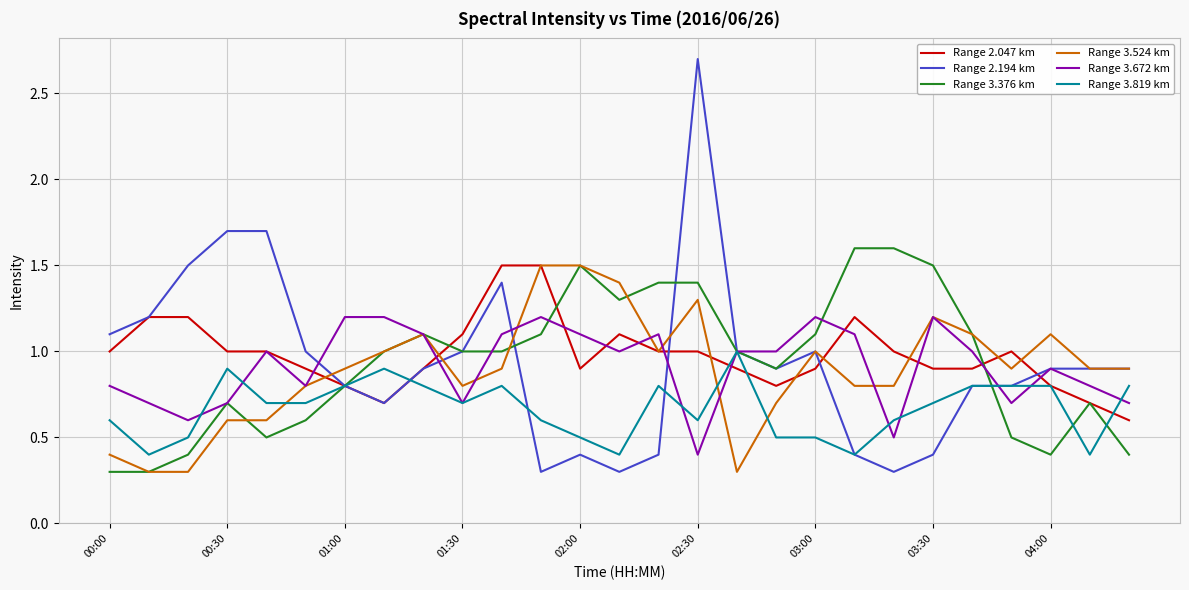

What is the minimum value for Range 3.819 km?

0.4